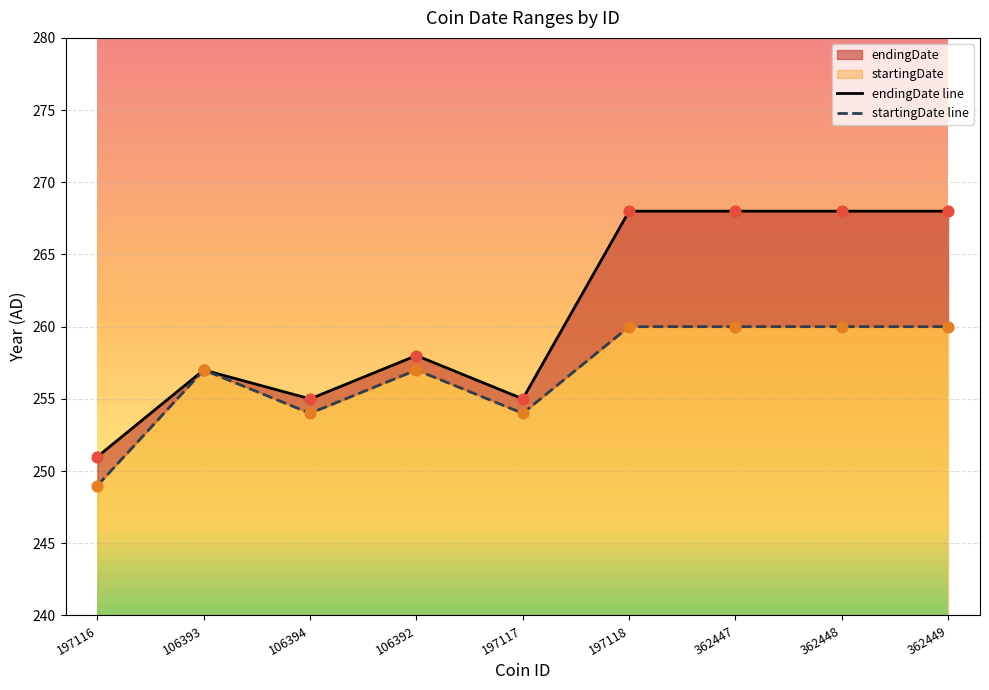

Which series reaches the maximum Y coordinate?

endingDate